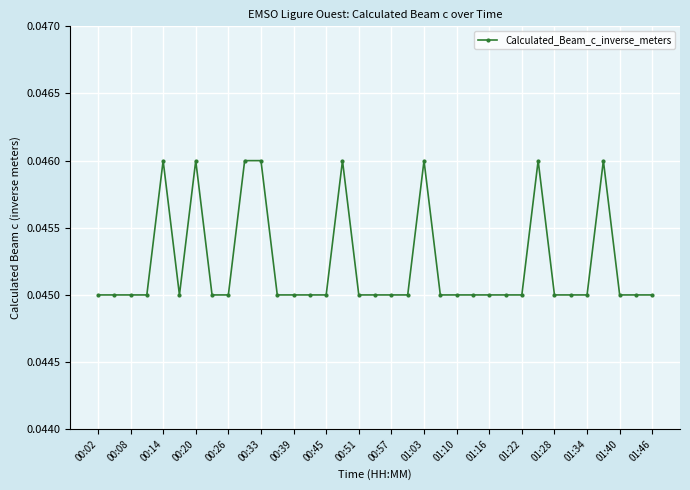

What is the sum of all values?

1.6